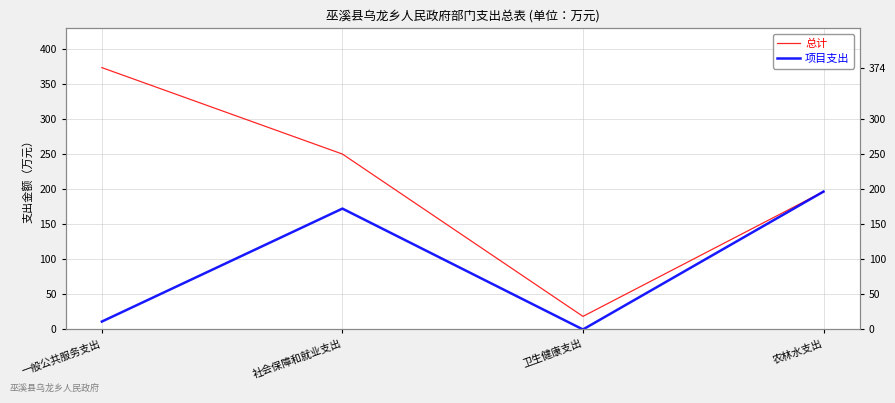

At which category does 总计 reach its first local valley?

卫生健康支出